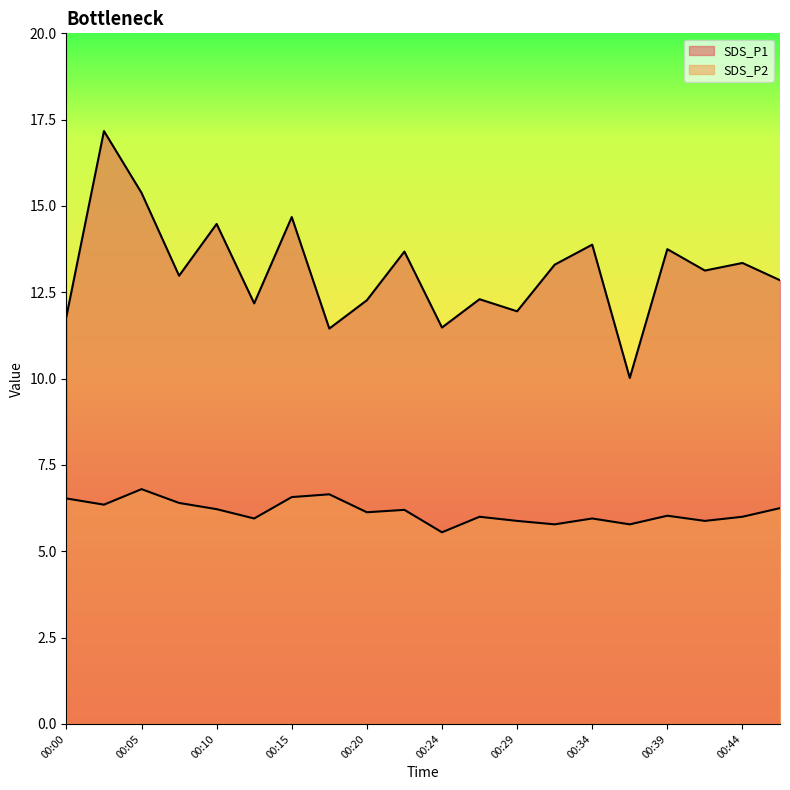

Which series has the largest total across all categories?

SDS_P1